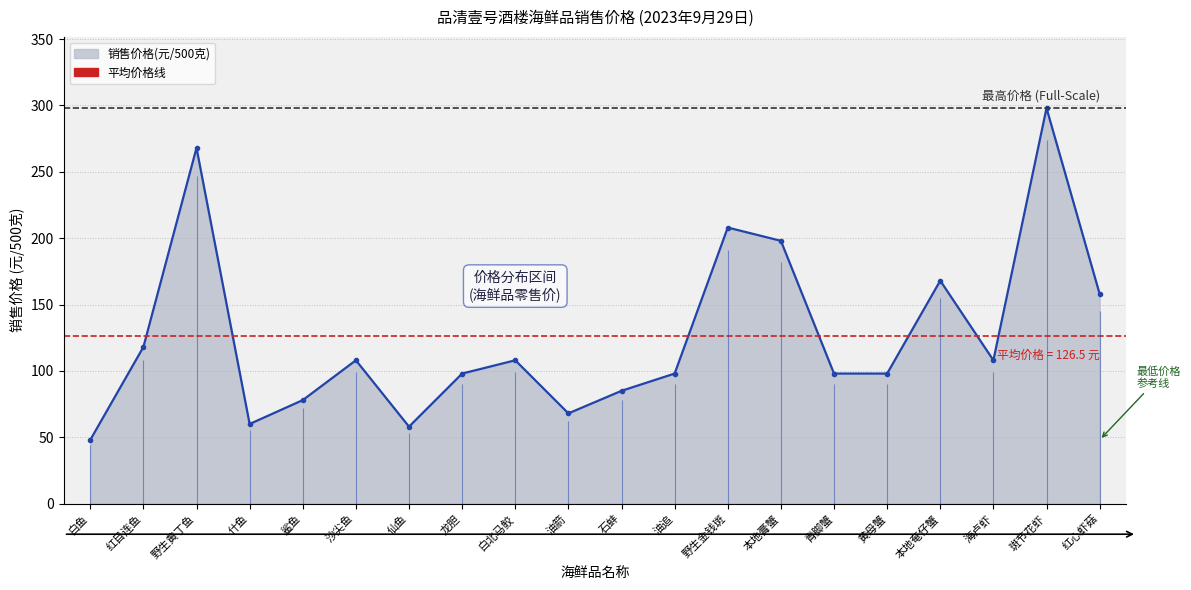

Where does the data first go above 108?

红目连鱼